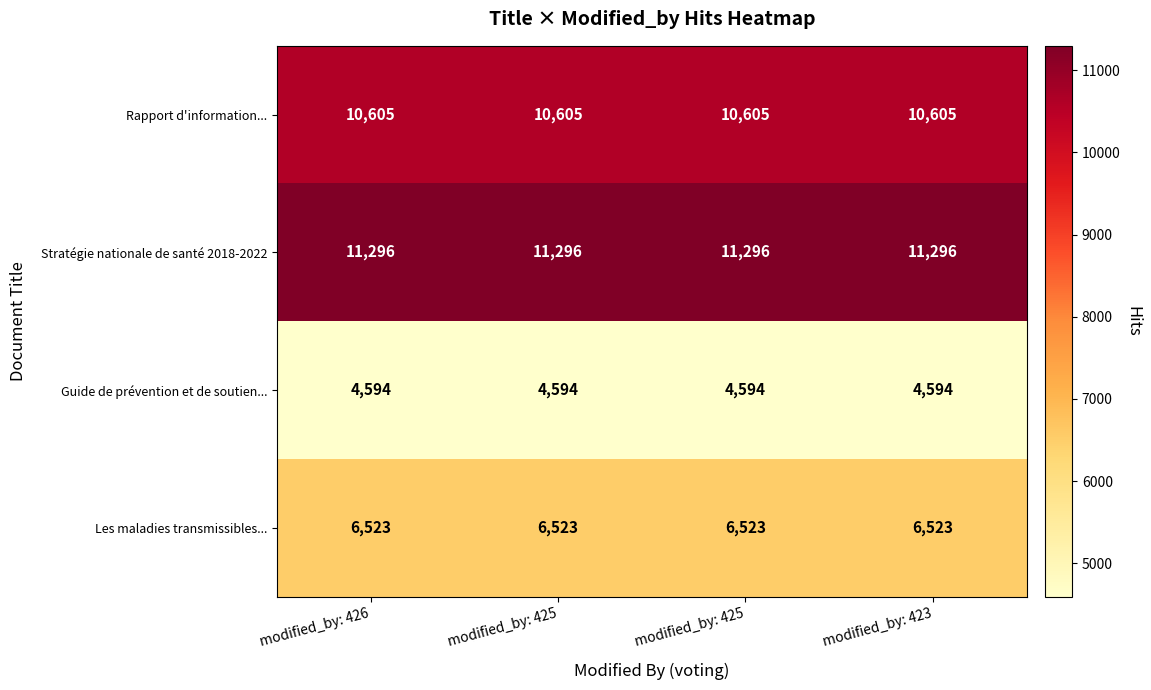

Count the number of categories in the chart.

4